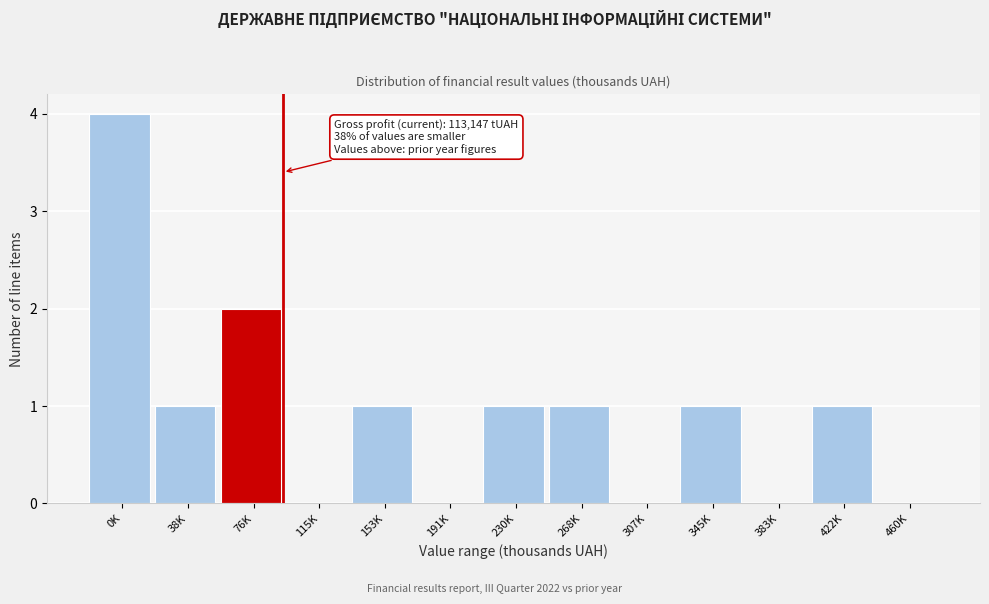

Reading left to right, list all the values displayed in this chart.

0K=4	38K=1	76K=2	115K=0	153K=1	191K=0	230K=1	268K=1	307K=0	345K=1	383K=0	422K=1	460K=0